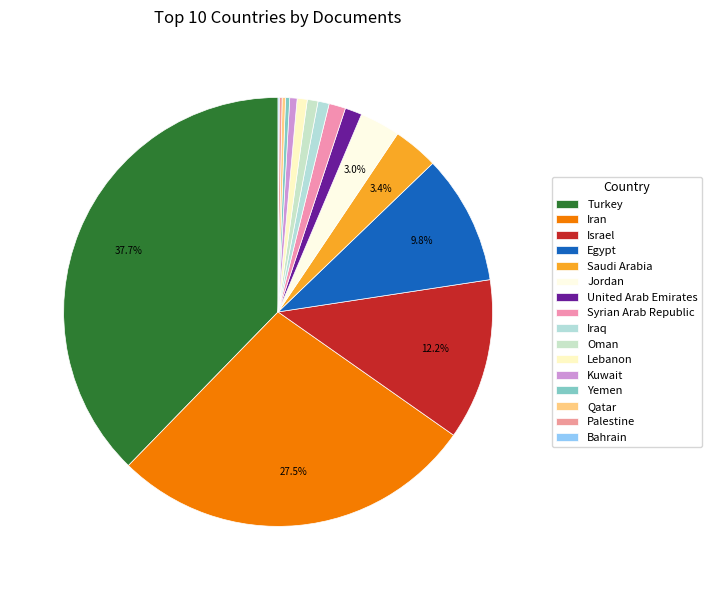

Which slice is the largest?

Turkey